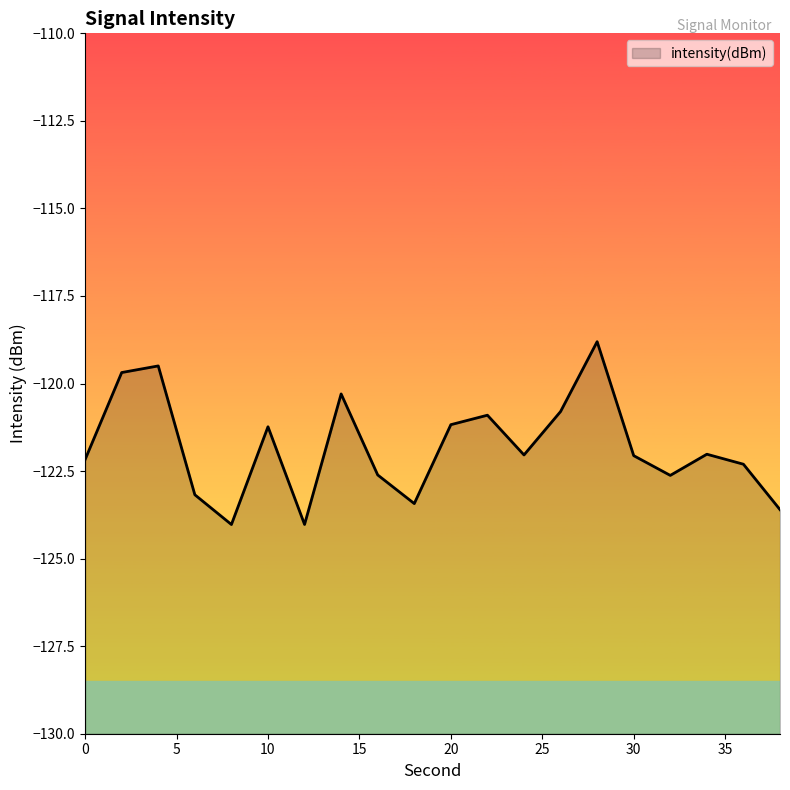

What is the greatest value displayed?

-118.8